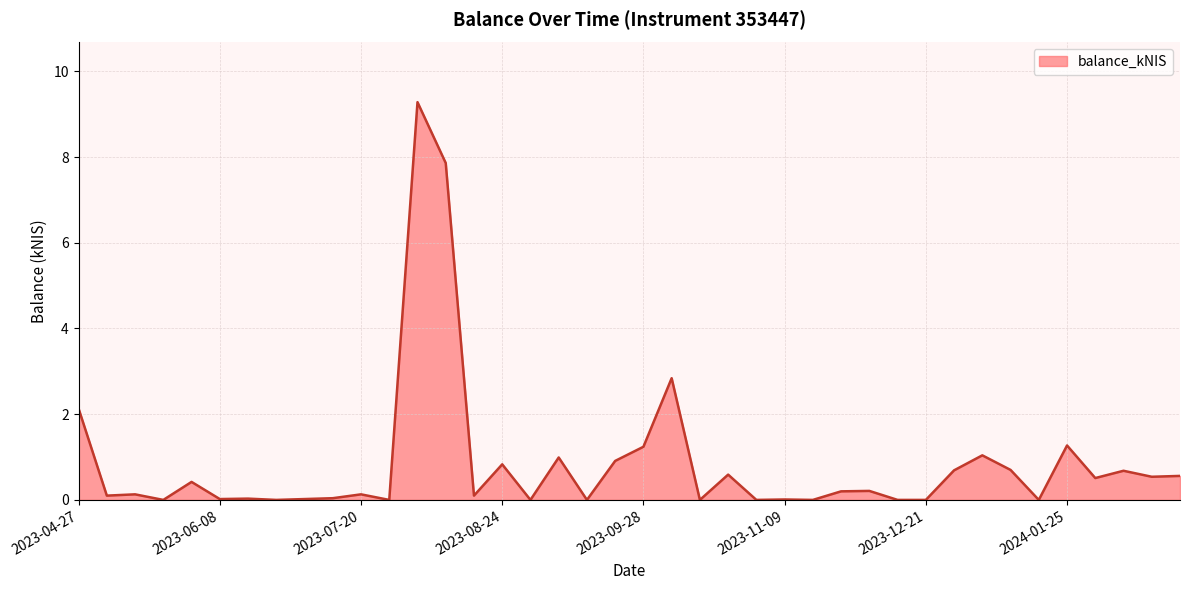

What is the maximum value shown in the chart?

9.3